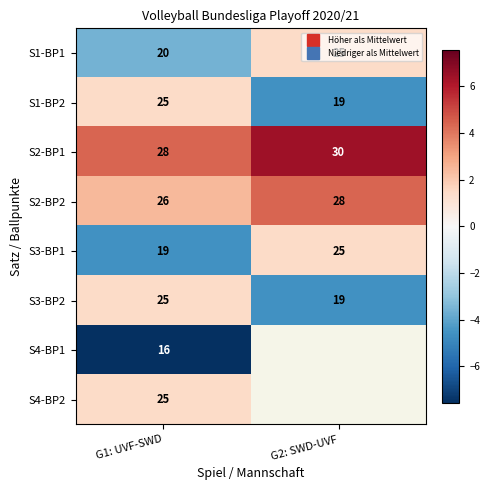

At how many categories does at least one series exceed -7?

2